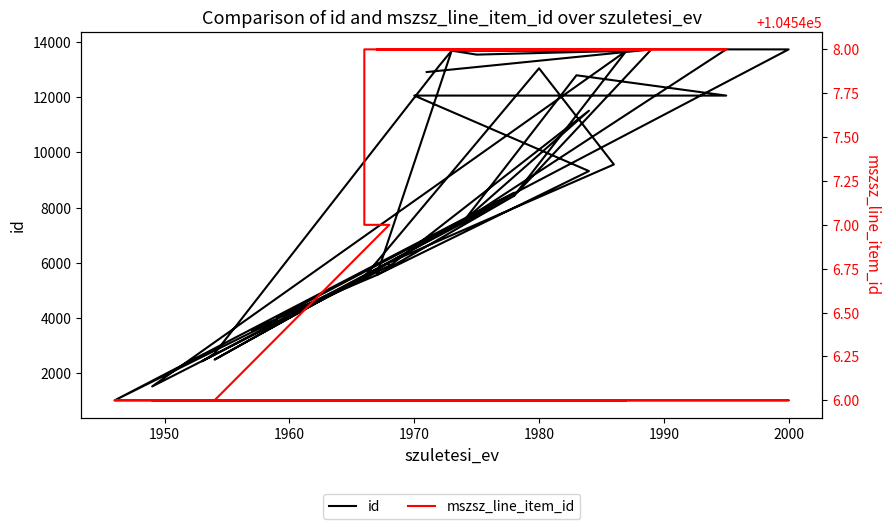

Reading right to left, list all the values displayed in this chart.

id: 12912	13731	8429	13681	13543	13686	5561	9326	12060	12059	12795	7537	11511	5878	6020	9565	13048	5501	5522	5522	5501	6020	2499	8542	1025	3945	3551	5898	1527	13681	13686	13139	2722	2438	8429	5561	4015	13732	13733	7537
mszsz_line_item_id: 104548	104548	104548	104548	104548	104548	104548	104548	104548	104548	104548	104548	104548	104548	104548	104548	104548	104548	104548	104547	104547	104547	104546	104546	104546	104546	104546	104546	104546	104546	104546	104546	104546	104546	104546	104546	104546	104546	104546	104546